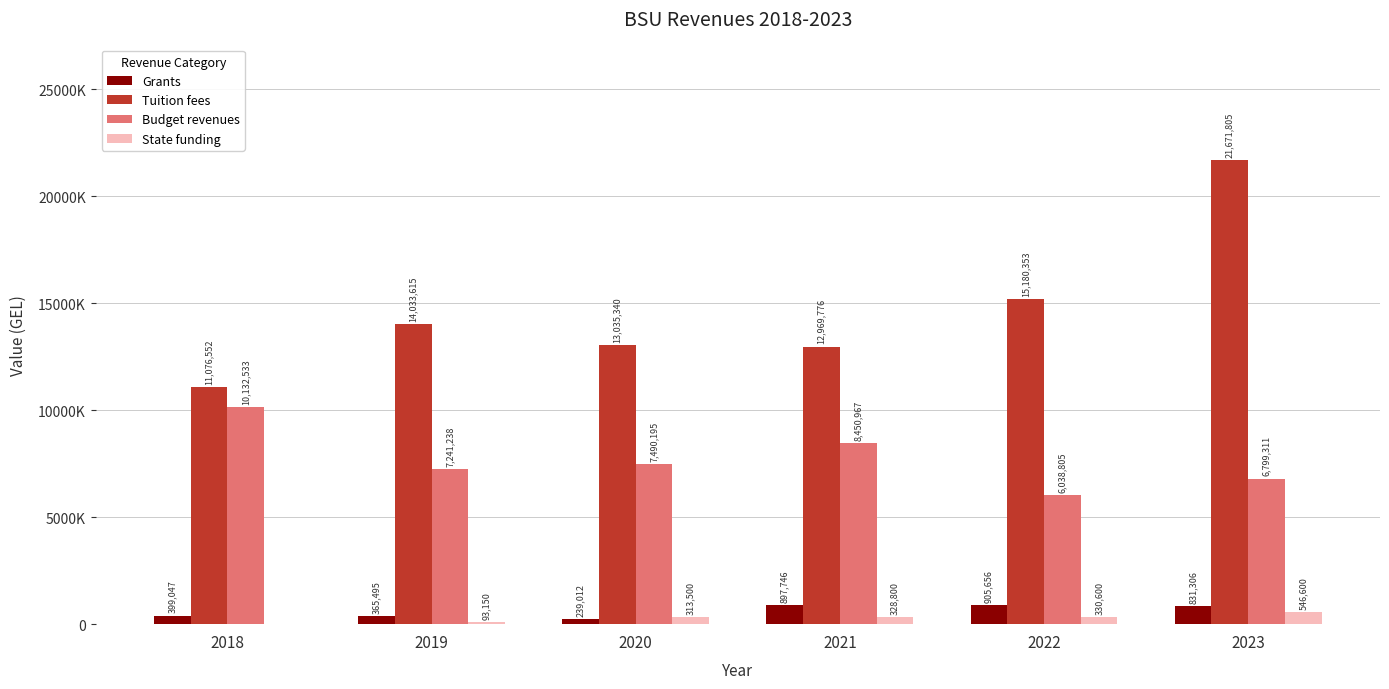

Where is Tuition fees nearest to the value 16374178?

2022